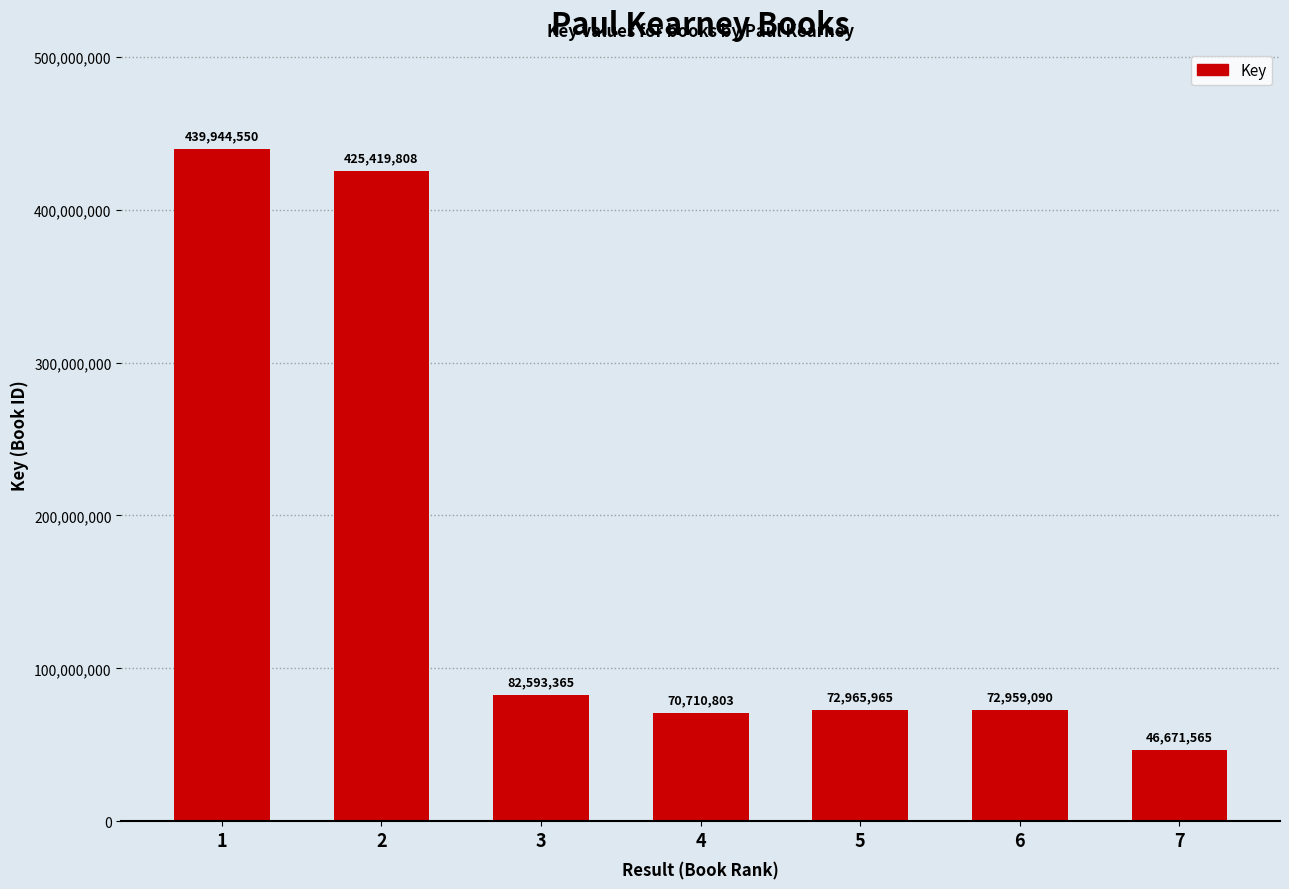

Reading left to right, what are all the values shown in this chart?

1=439944550	2=425419808	3=82593365	4=70710803	5=72965965	6=72959090	7=46671565